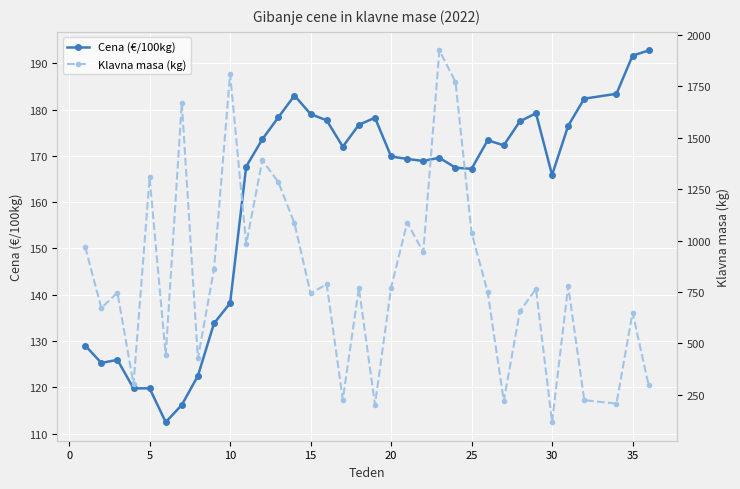

The value of Cena (€/100kg) at 20 is 169.9. True or false?

True